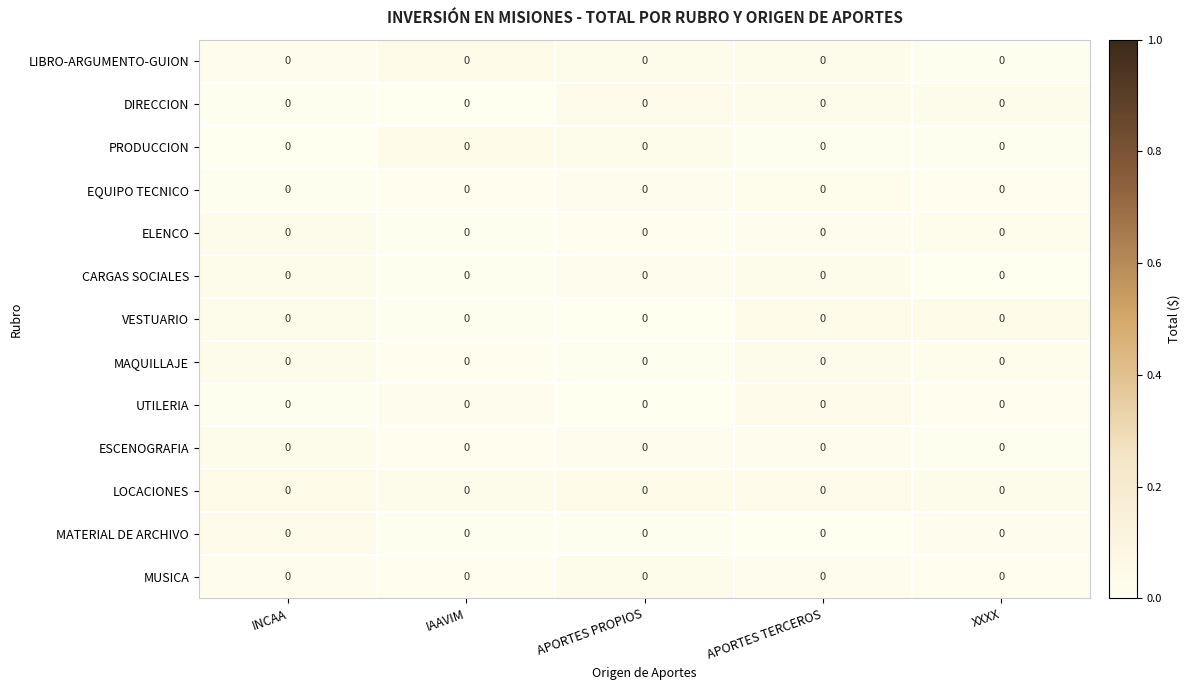

Reading left to right, transcribe all the data shown in this chart.

LIBRO-ARGUMENTO-GUION: INCAA=0.0	IAAVIM=0.0	APORTES PROPIOS=0.0	APORTES TERCEROS=0.0	XXXX=0.0
DIRECCION: INCAA=0.0	IAAVIM=0.0	APORTES PROPIOS=0.0	APORTES TERCEROS=0.0	XXXX=0.0
PRODUCCION: INCAA=0.0	IAAVIM=0.0	APORTES PROPIOS=0.0	APORTES TERCEROS=0.0	XXXX=0.0
EQUIPO TECNICO: INCAA=0.0	IAAVIM=0.0	APORTES PROPIOS=0.0	APORTES TERCEROS=0.0	XXXX=0.0
ELENCO: INCAA=0.0	IAAVIM=0.0	APORTES PROPIOS=0.0	APORTES TERCEROS=0.0	XXXX=0.0
CARGAS SOCIALES: INCAA=0.0	IAAVIM=0.0	APORTES PROPIOS=0.0	APORTES TERCEROS=0.0	XXXX=0.0
VESTUARIO: INCAA=0.0	IAAVIM=0.0	APORTES PROPIOS=0.0	APORTES TERCEROS=0.0	XXXX=0.0
MAQUILLAJE: INCAA=0.0	IAAVIM=0.0	APORTES PROPIOS=0.0	APORTES TERCEROS=0.0	XXXX=0.0
UTILERIA: INCAA=0.0	IAAVIM=0.0	APORTES PROPIOS=0.0	APORTES TERCEROS=0.0	XXXX=0.0
ESCENOGRAFIA: INCAA=0.0	IAAVIM=0.0	APORTES PROPIOS=0.0	APORTES TERCEROS=0.0	XXXX=0.0
LOCACIONES: INCAA=0.0	IAAVIM=0.0	APORTES PROPIOS=0.0	APORTES TERCEROS=0.0	XXXX=0.0
MATERIAL DE ARCHIVO: INCAA=0.0	IAAVIM=0.0	APORTES PROPIOS=0.0	APORTES TERCEROS=0.0	XXXX=0.0
MUSICA: INCAA=0.0	IAAVIM=0.0	APORTES PROPIOS=0.0	APORTES TERCEROS=0.0	XXXX=0.0